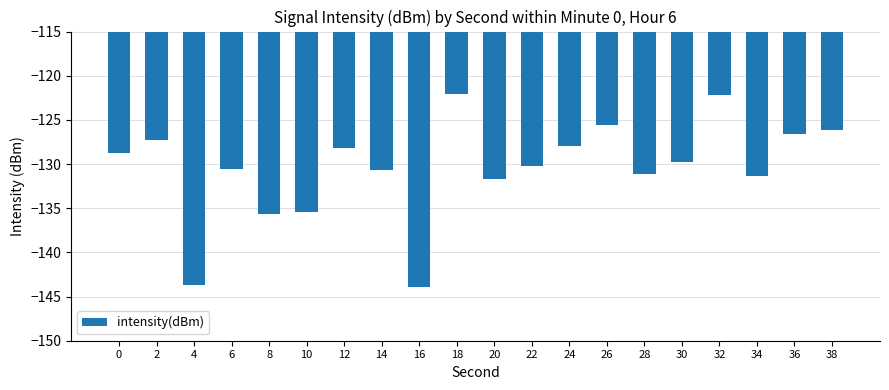

What is the minimum value shown in the chart?

-143.9